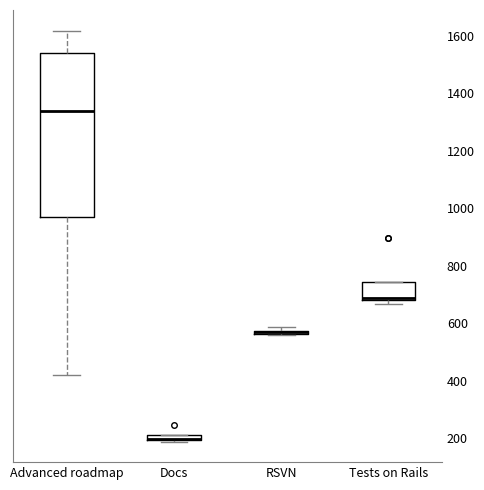

Which box is the tallest, from its lower edge to its upper edge?

Advanced roadmap